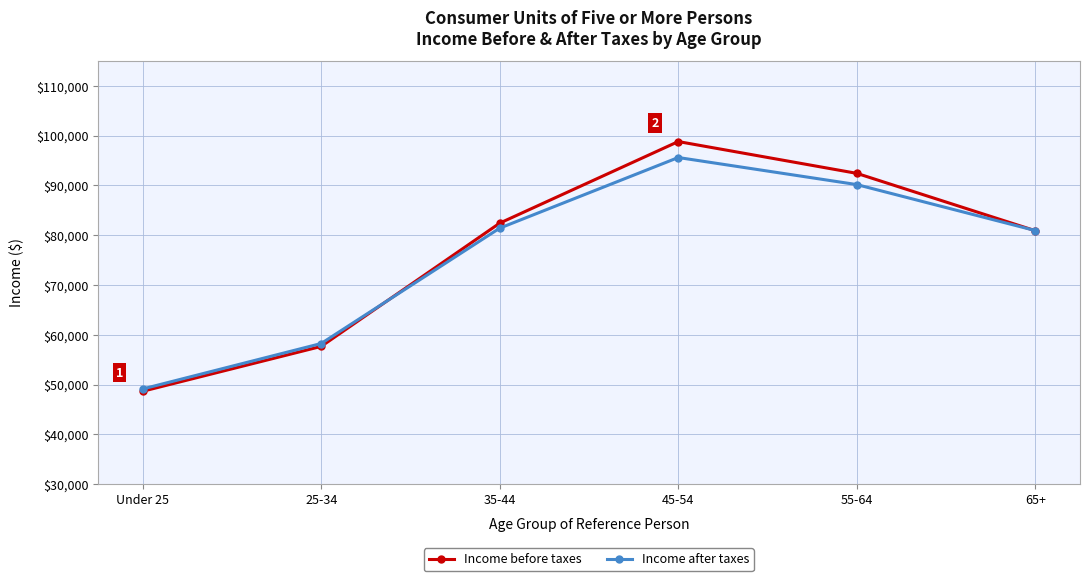

Which series has the largest total across all categories?

Income before taxes